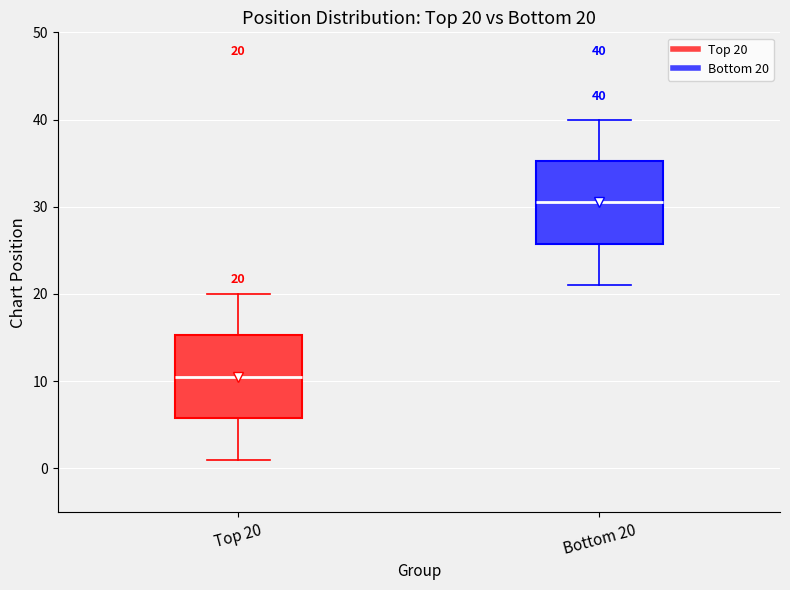

Which box has the highest median line?

Bottom 20